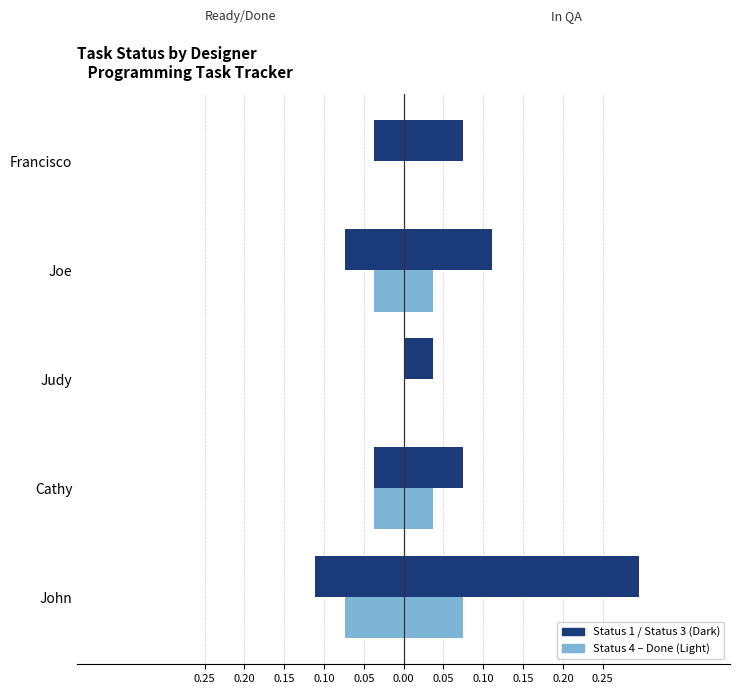

How many negative values does the Status 4 – Done series have?

3